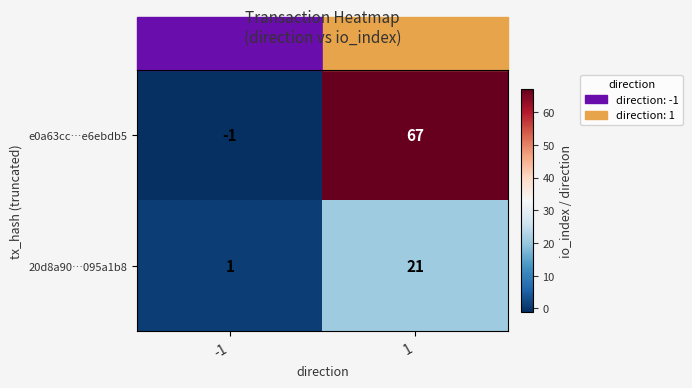

Is the value of e0a63cc…e6ebdb5 at 1 greater than the value of 20d8a90…095a1b8 at -1?

Yes